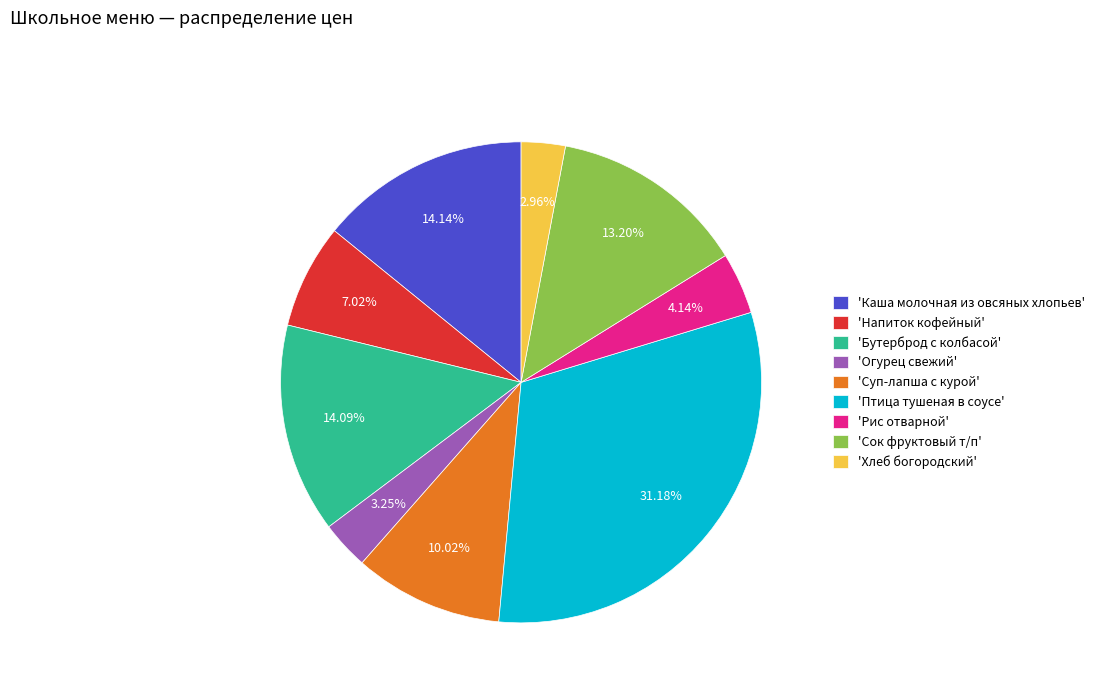

To the nearest percent, what is the average slice percentage?

11%